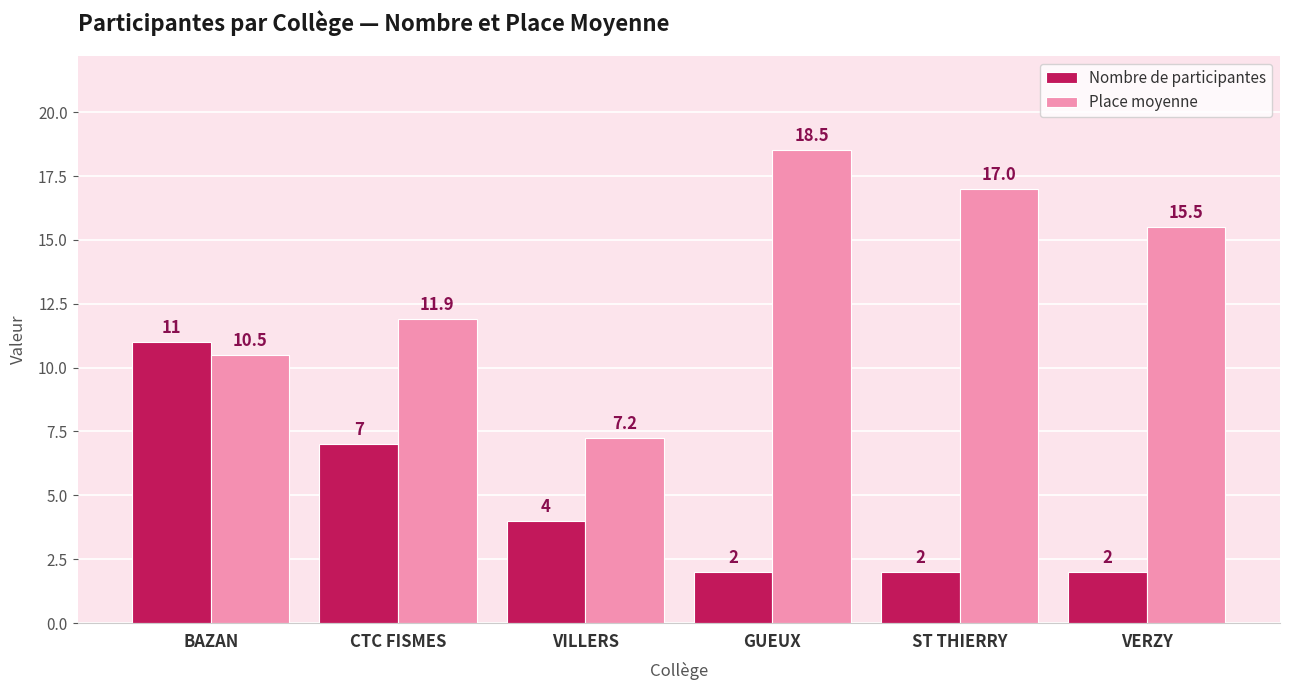

At which label does Place moyenne first exceed 15?

GUEUX